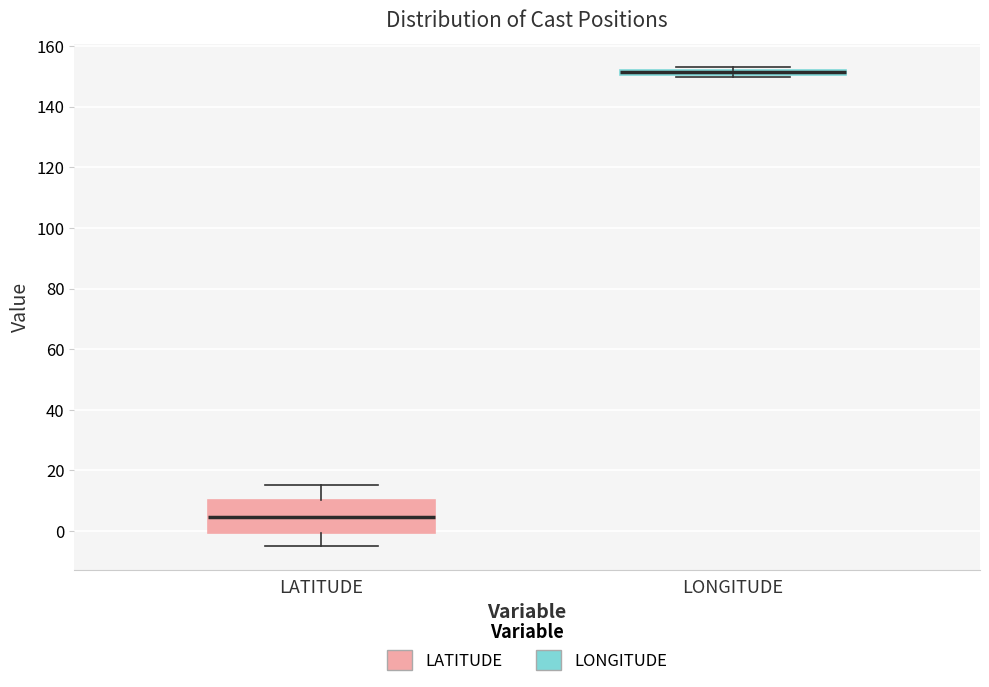

Comparing the boxes themselves (not the whiskers), which one is the tallest?

LATITUDE